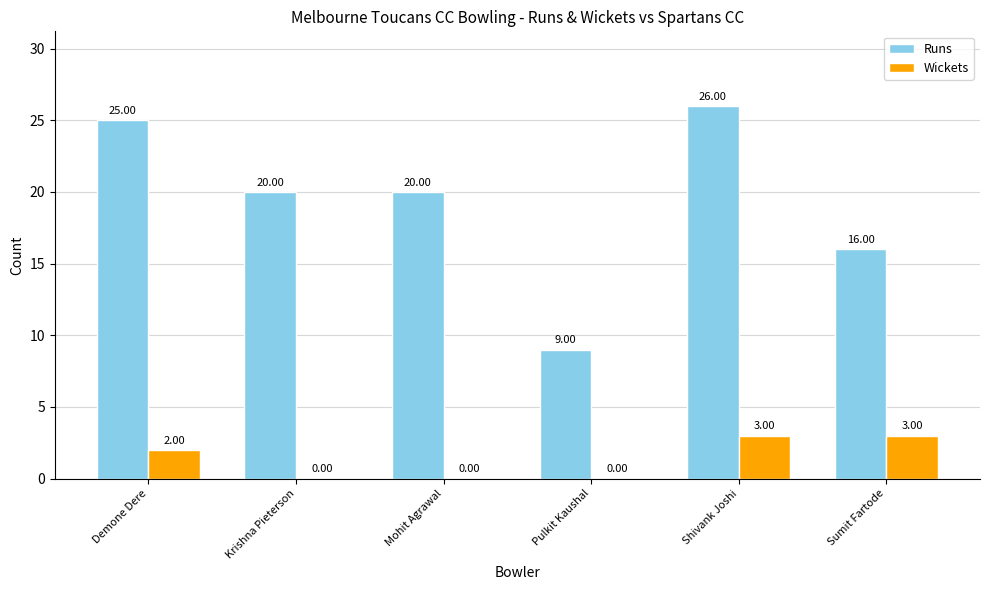

Reading left to right, list all the values displayed in this chart.

Runs: Demone Dere=25	Krishna Pieterson=20	Mohit Agrawal=20	Pulkit Kaushal=9	Shivank Joshi=26	Sumit Fartode=16
Wickets: Demone Dere=2	Krishna Pieterson=0	Mohit Agrawal=0	Pulkit Kaushal=0	Shivank Joshi=3	Sumit Fartode=3